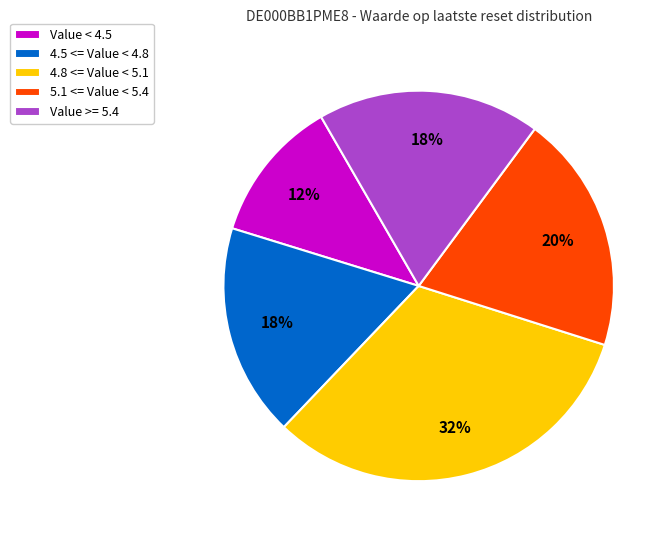

Which category has the smallest portion of the pie?

Value < 4.5